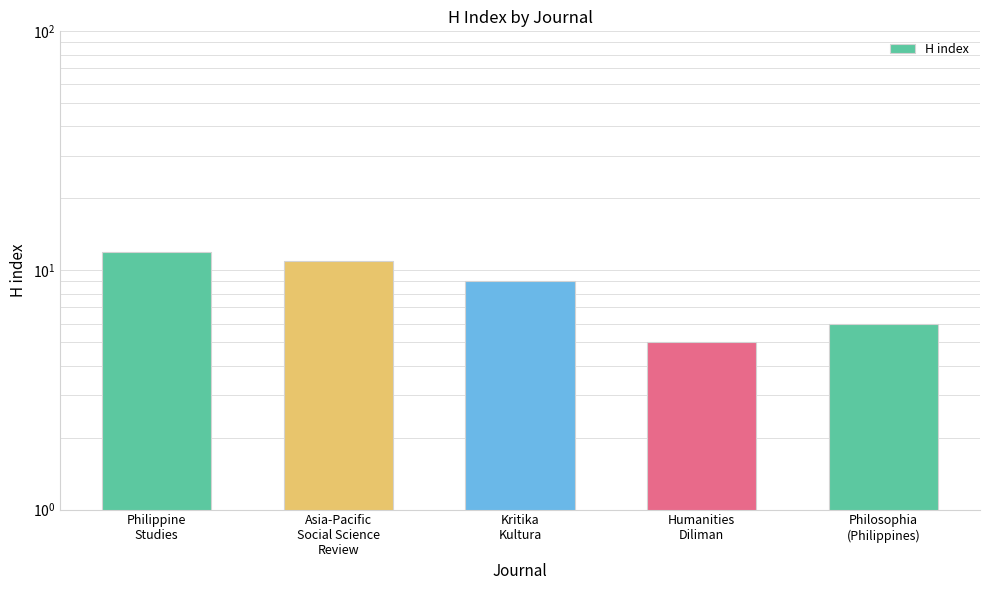

What is the maximum value shown in the chart?

12